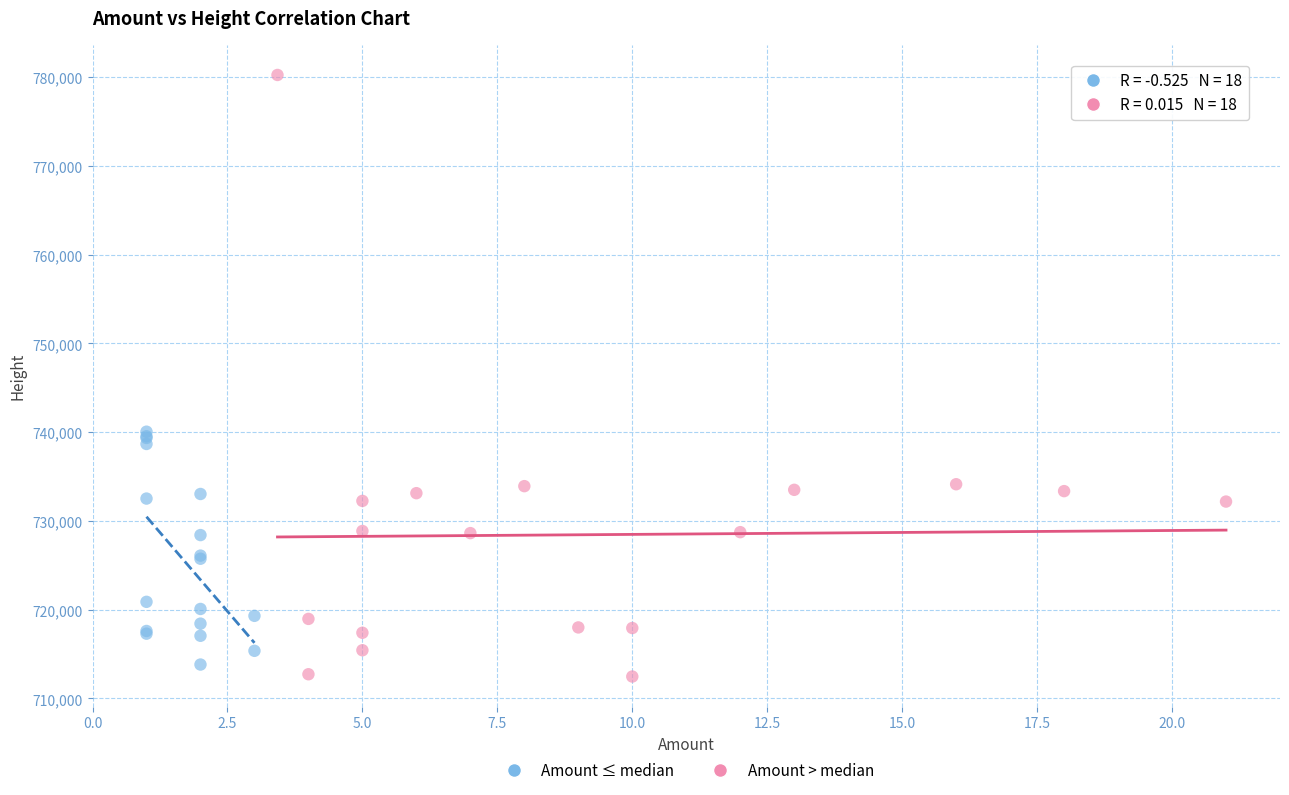

Which series reaches the maximum Y coordinate?

Amount > median